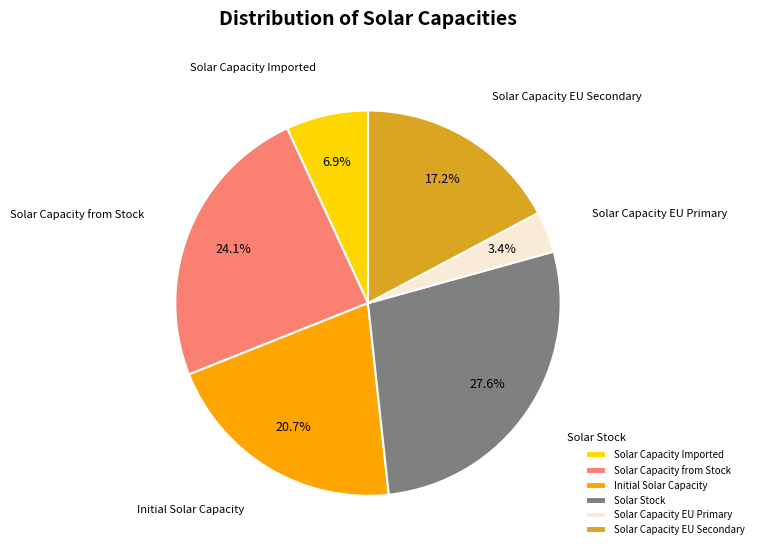

Rank the categories by value from lowest to highest.

Solar Capacity EU Primary, Solar Capacity Imported, Solar Capacity EU Secondary, Initial Solar Capacity, Solar Capacity from Stock, Solar Stock